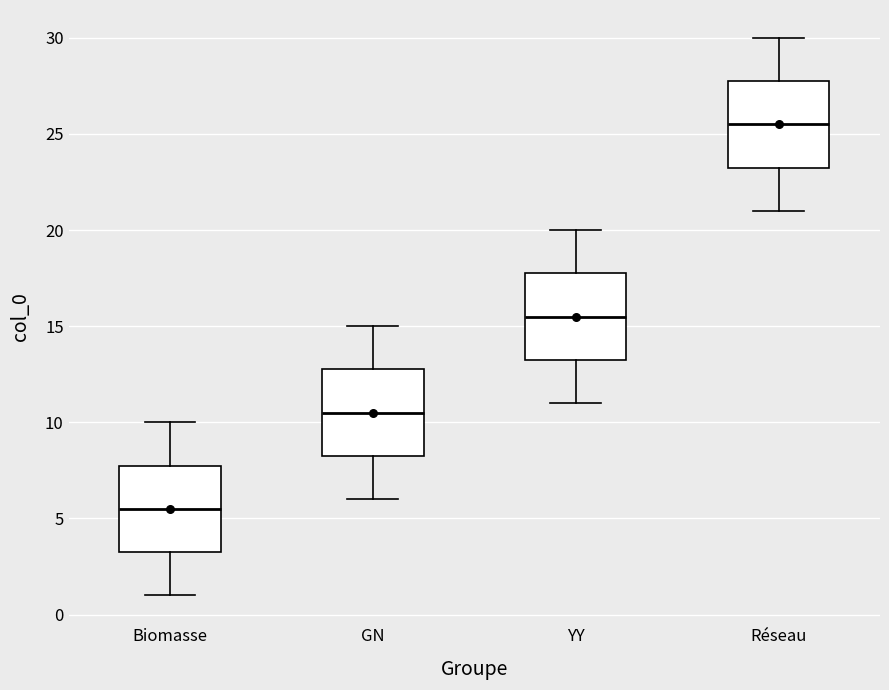

Reading left to right, read every box against the y-axis: the position of its median line, the range the box covers, and the ends of its whiskers. The values are not printed on the chart, so give them approximately, as read against the axis.

Biomasse: median 5.5, box 3.5 to 8.0, whiskers 1.0 to 10.0
GN: median 10.5, box 8.5 to 13.0, whiskers 6.0 to 15.0
YY: median 15.5, box 13.5 to 18.0, whiskers 11.0 to 20.0
Réseau: median 25.5, box 23.5 to 28.0, whiskers 21.0 to 30.0